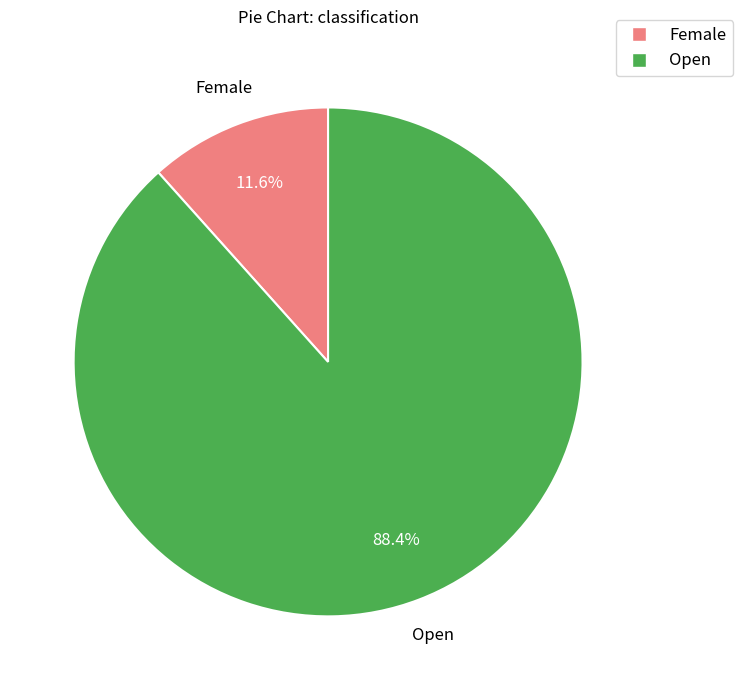

Between Open and Female, which is larger?

Open